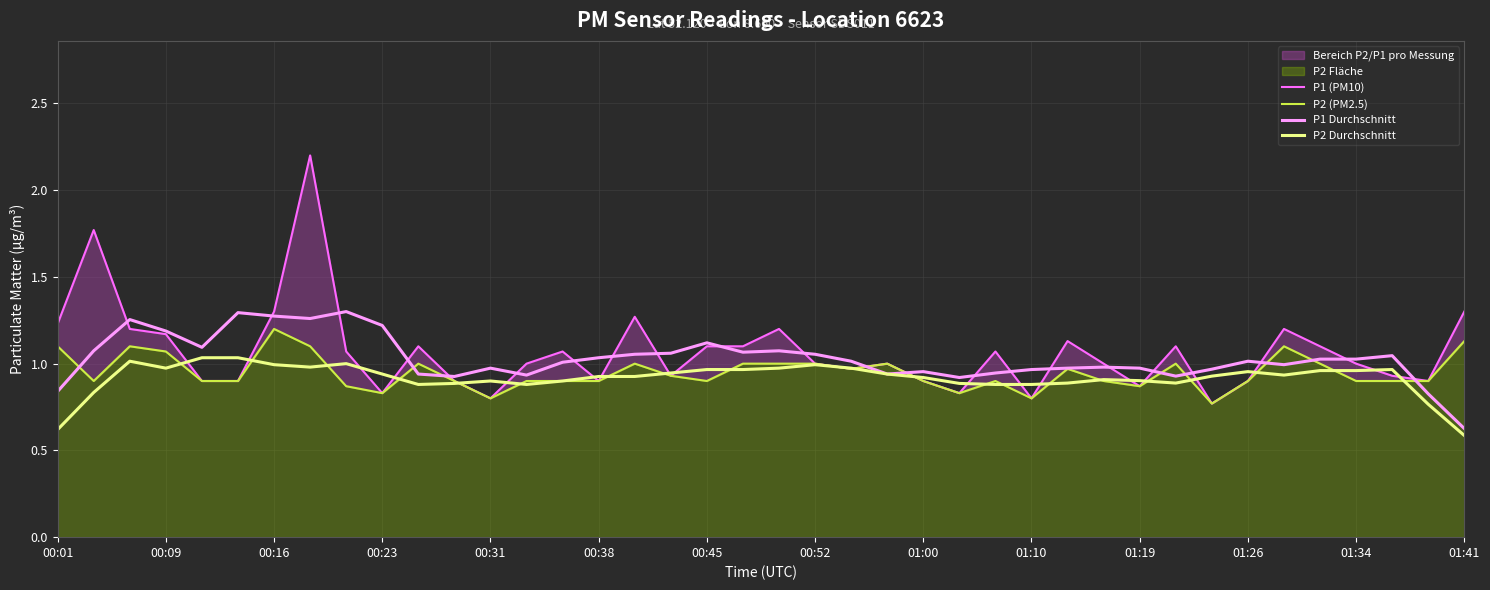

What is the difference between the maximum and minimum values in the P1 Durchschnitt series?

0.7